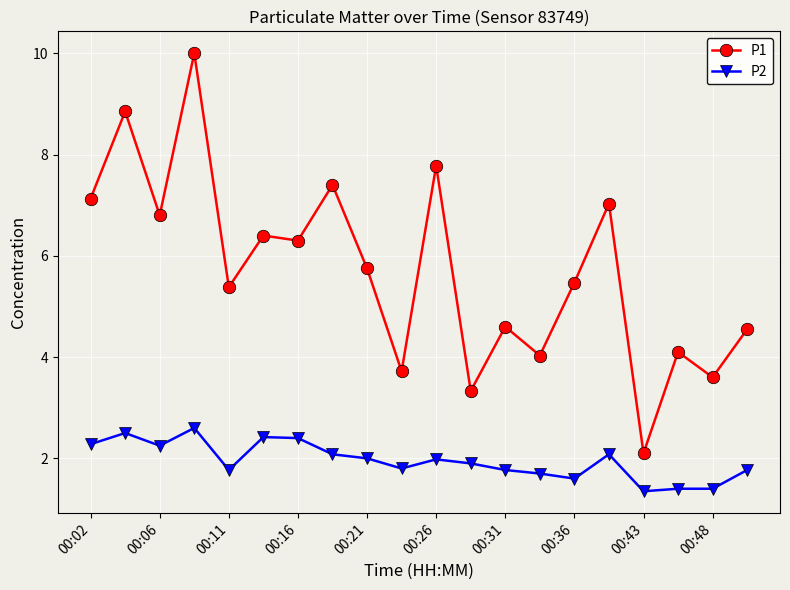

Rank the series by their maximum value, from lowest to highest.

P2, P1